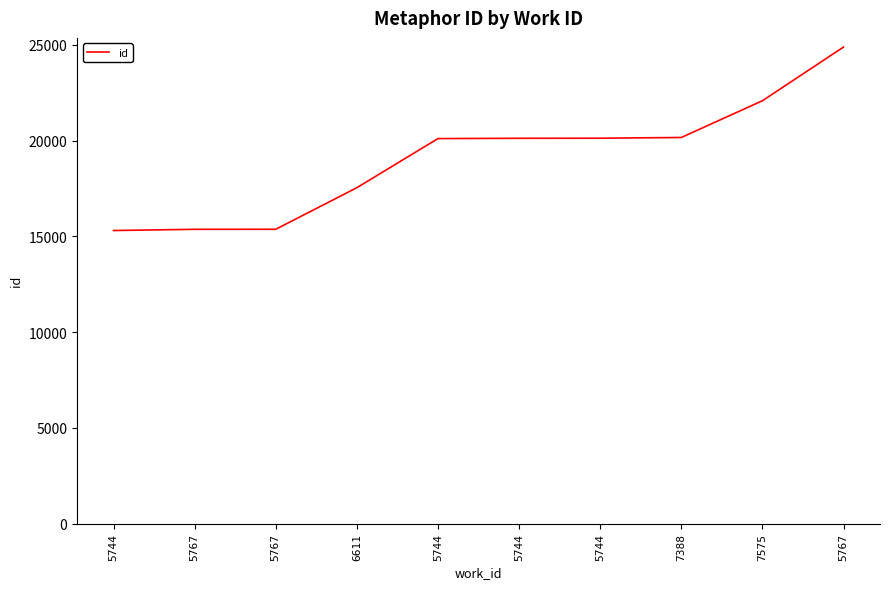

What is the minimum value shown in the chart?

15304